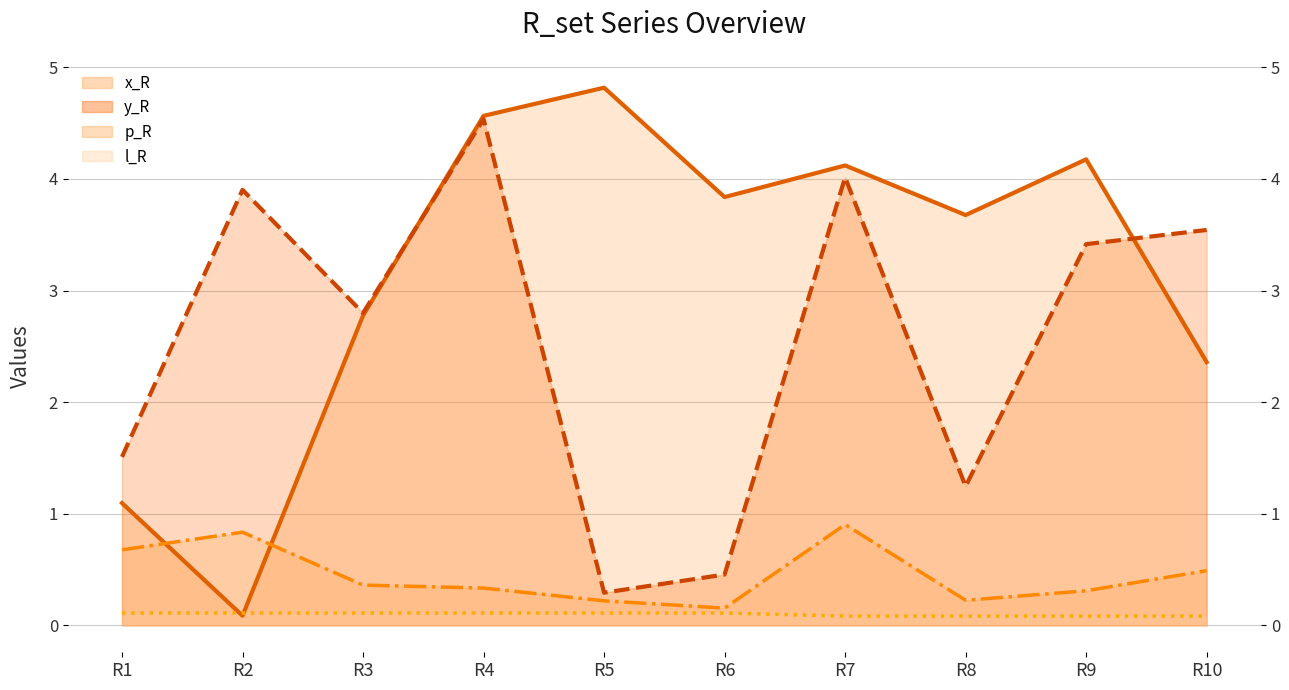

Reading right to left, list all the values displayed in this chart.

x_R: R10=2.4	R9=4.2	R8=3.7	R7=4.1	R6=3.8	R5=4.8	R4=4.6	R3=2.8	R2=0.1	R1=1.1
y_R: R10=3.5	R9=3.4	R8=1.2	R7=4.0	R6=0.5	R5=0.3	R4=4.5	R3=2.8	R2=3.9	R1=1.5
p_R: R10=0.5	R9=0.3	R8=0.2	R7=0.9	R6=0.2	R5=0.2	R4=0.3	R3=0.4	R2=0.8	R1=0.7
l_R: R10=0.1	R9=0.1	R8=0.1	R7=0.1	R6=0.1	R5=0.1	R4=0.1	R3=0.1	R2=0.1	R1=0.1